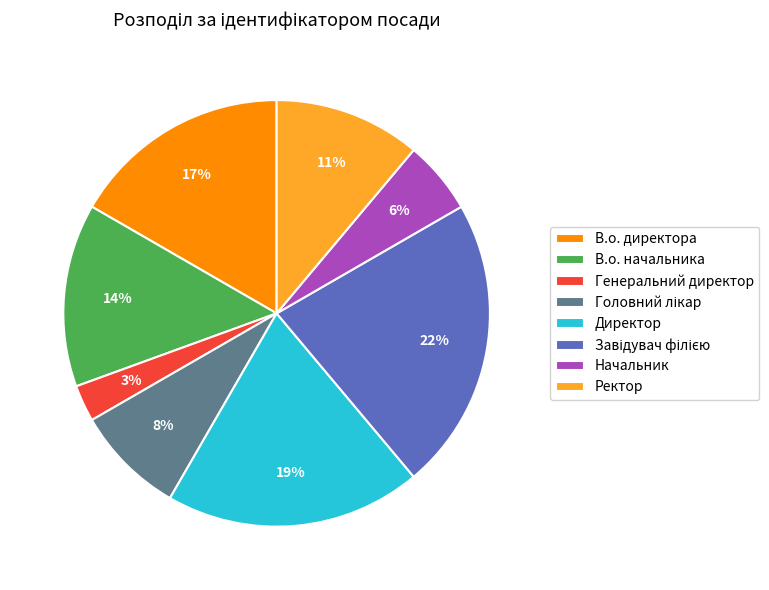

To the nearest percent, what percentage of the pie is Начальник?

6%